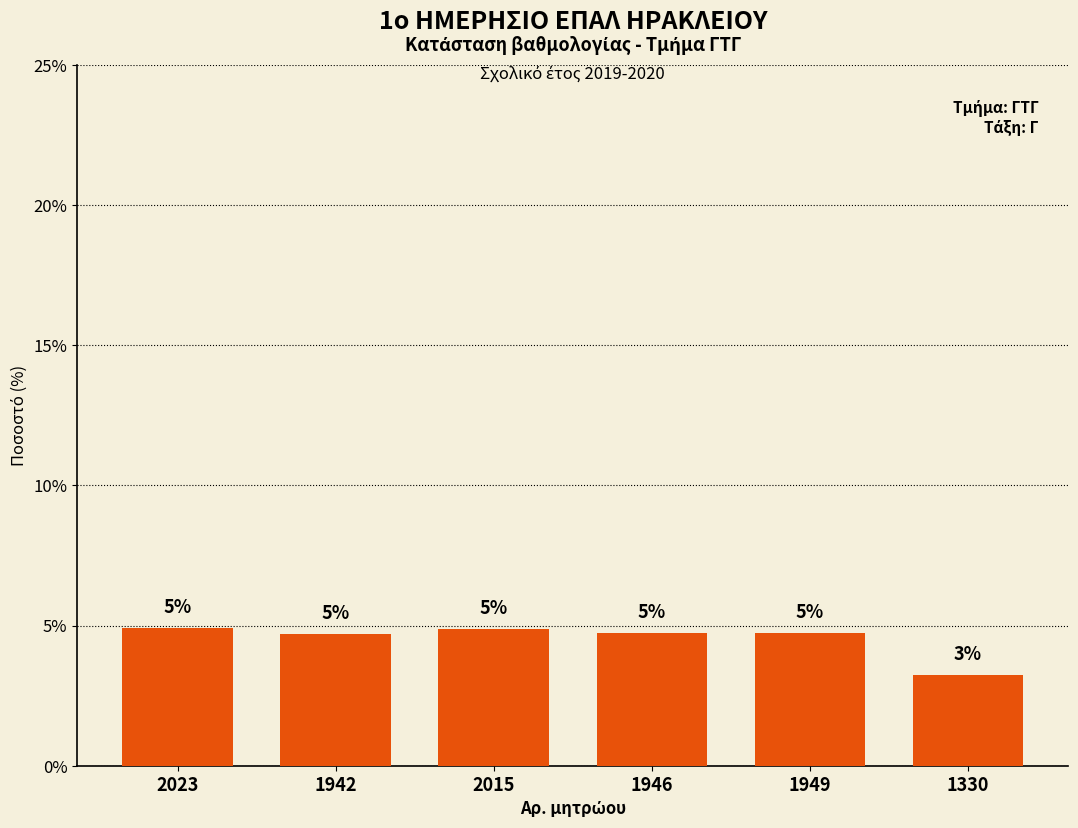

How many bars are there in total?

6